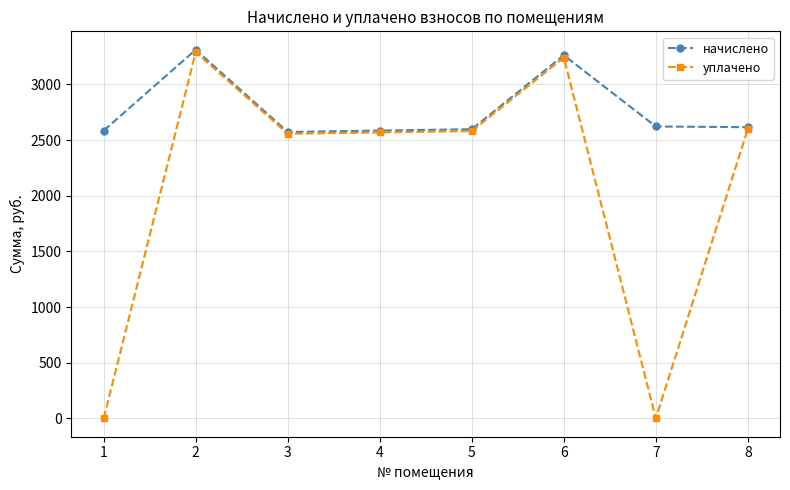

At how many categories does at least one series exceed 303?

8